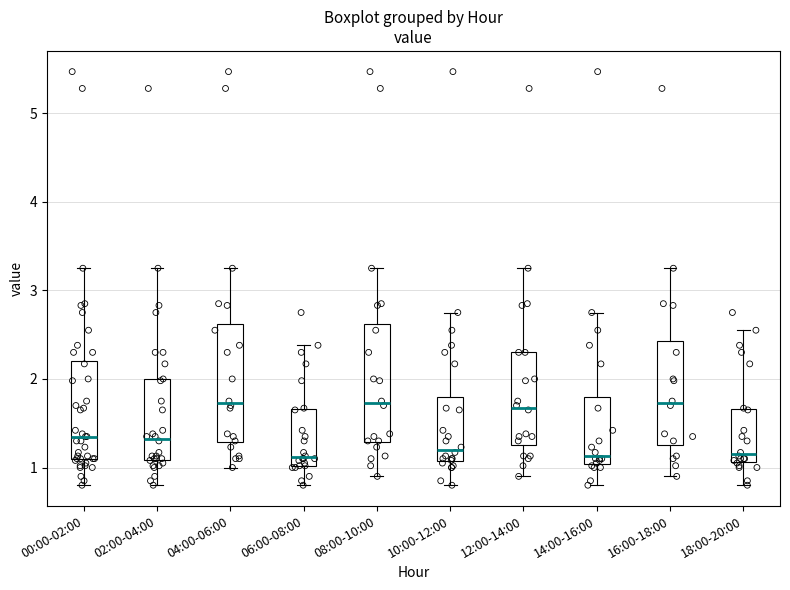

Reading left to right, read every box against the y-axis: the position of its median line, the range the box covers, and the ends of its whiskers. The values are not printed on the chart, so give them approximately, as read against the axis.

00:00-02:00: median 1.4, box 1.1 to 2.2, whiskers 0.8 to 3.3
02:00-04:00: median 1.3, box 1.1 to 2.0, whiskers 0.8 to 3.3
04:00-06:00: median 1.7, box 1.3 to 2.6, whiskers 1.0 to 3.3
06:00-08:00: median 1.1, box 1.0 to 1.7, whiskers 0.8 to 2.4
08:00-10:00: median 1.7, box 1.3 to 2.6, whiskers 0.9 to 3.3
10:00-12:00: median 1.2, box 1.1 to 1.8, whiskers 0.8 to 2.8
12:00-14:00: median 1.7, box 1.3 to 2.3, whiskers 0.9 to 3.3
14:00-16:00: median 1.1, box 1.0 to 1.8, whiskers 0.8 to 2.8
16:00-18:00: median 1.7, box 1.3 to 2.4, whiskers 0.9 to 3.3
18:00-20:00: median 1.2, box 1.1 to 1.7, whiskers 0.8 to 2.6